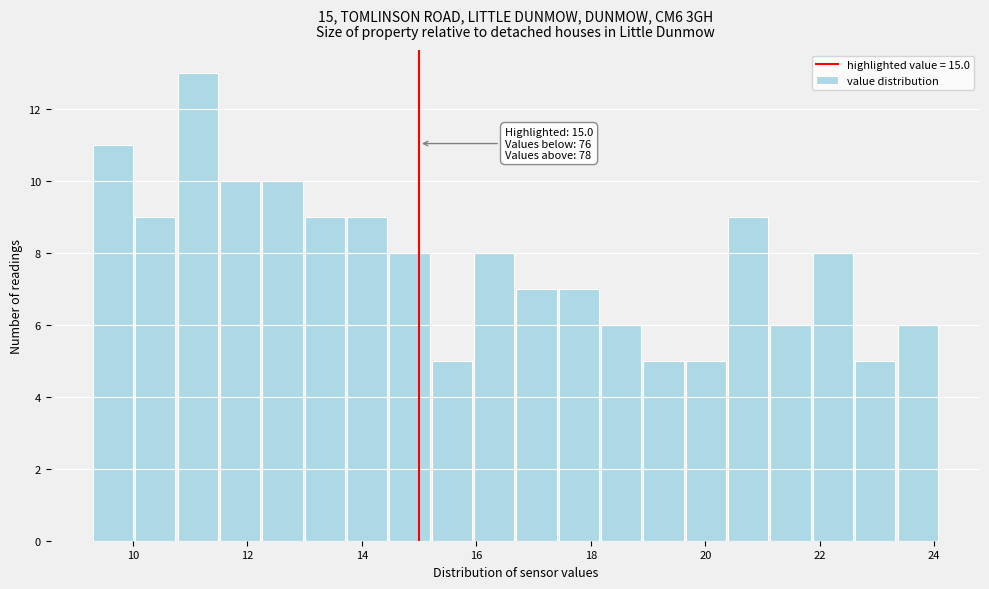

Read against the x-axis, roughly where is the centre of the tallest bar?

11.2